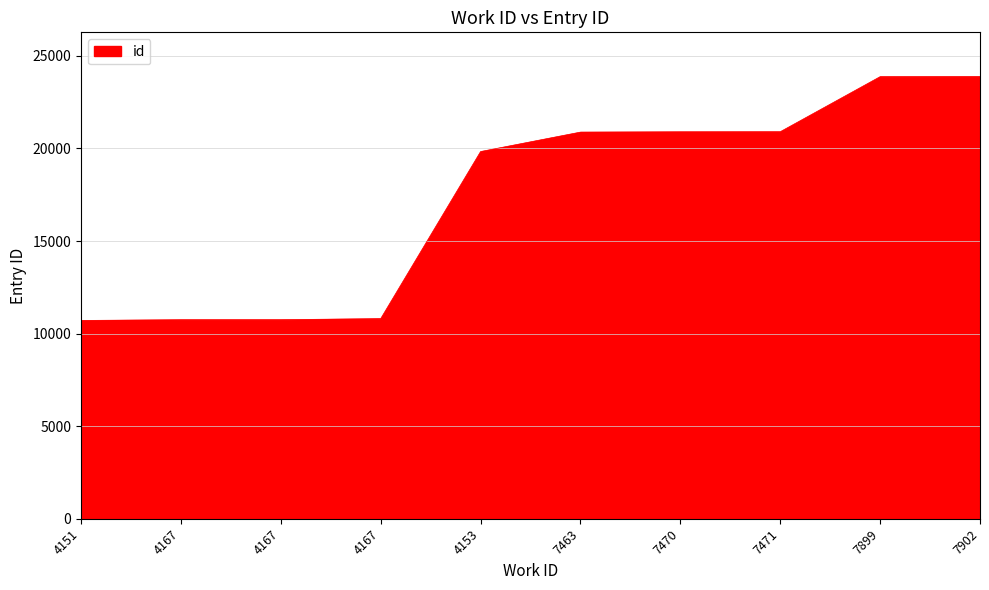

How many lines are shown in the chart?

1